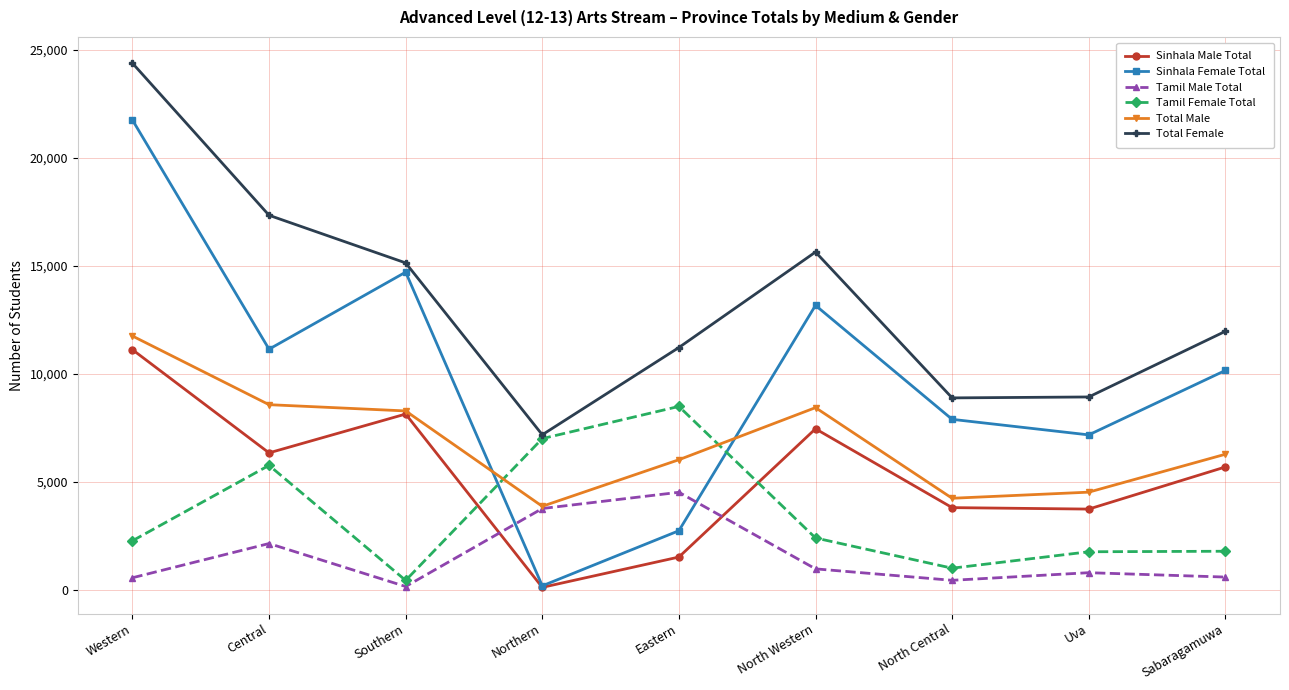

What is the total value across all series at Central?

51245